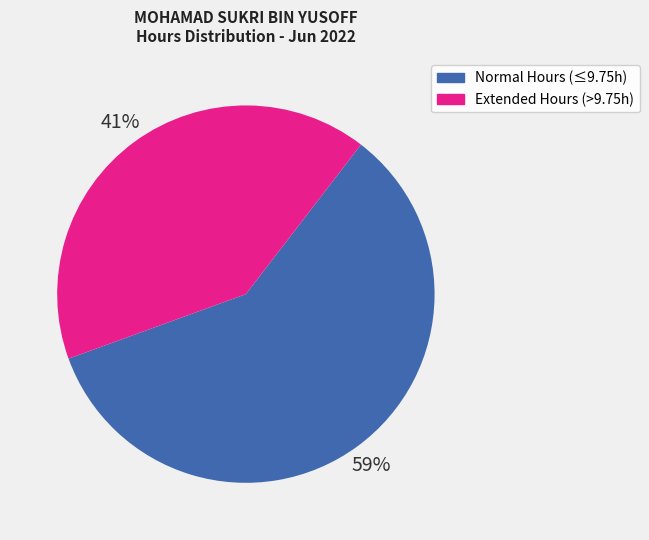

Is it true that Normal Hours (≤9.75h) is 51% of the pie?

False